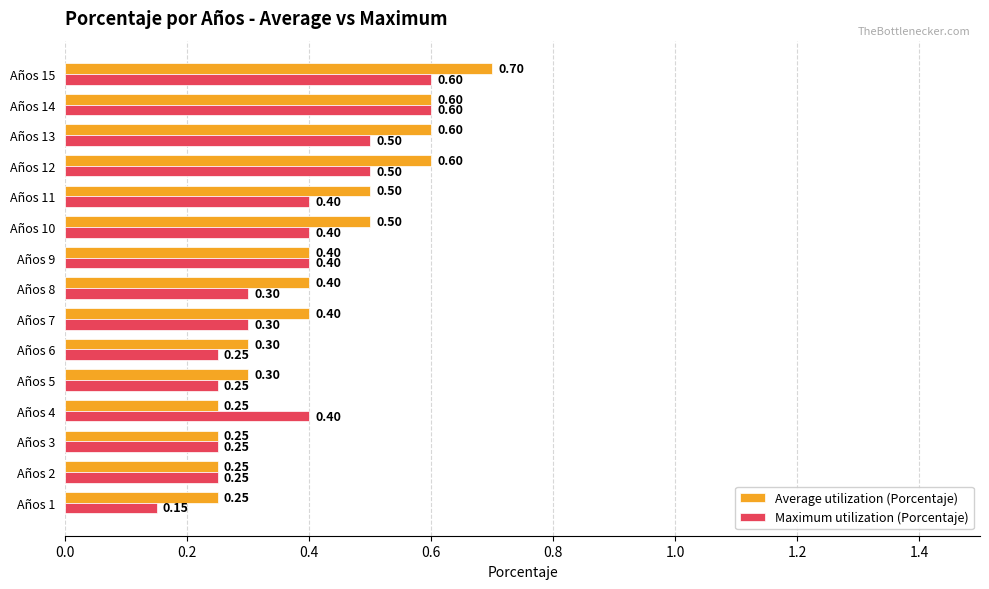

Rank the series by their maximum value, from lowest to highest.

Maximum utilization (Porcentaje), Average utilization (Porcentaje)